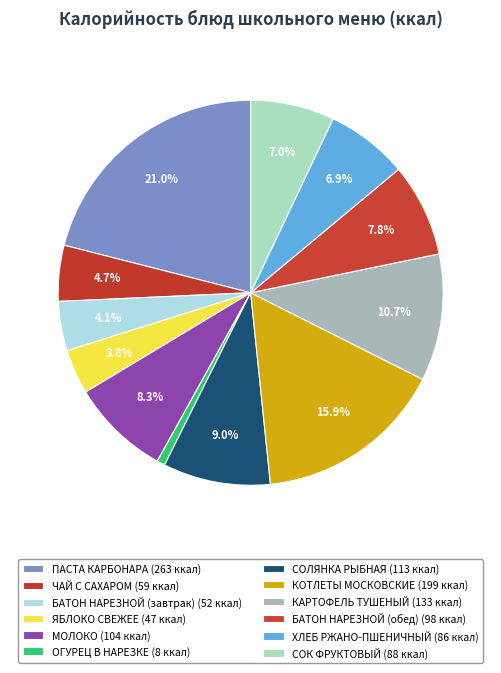

Is it true that ОГУРЕЦ В НАРЕЗКЕ is 6% of the pie?

False